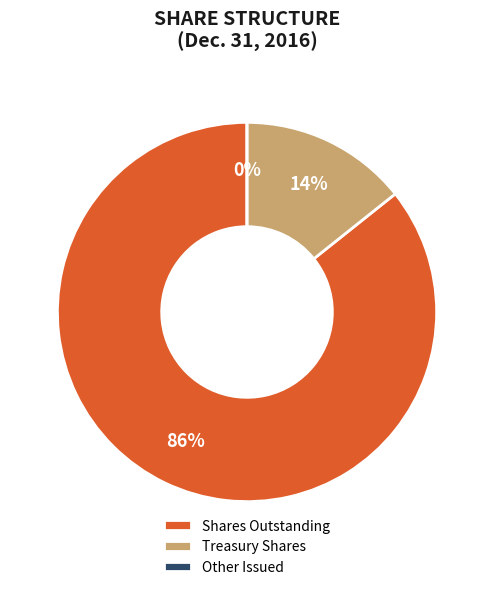

Count the number of slices in the pie.

3